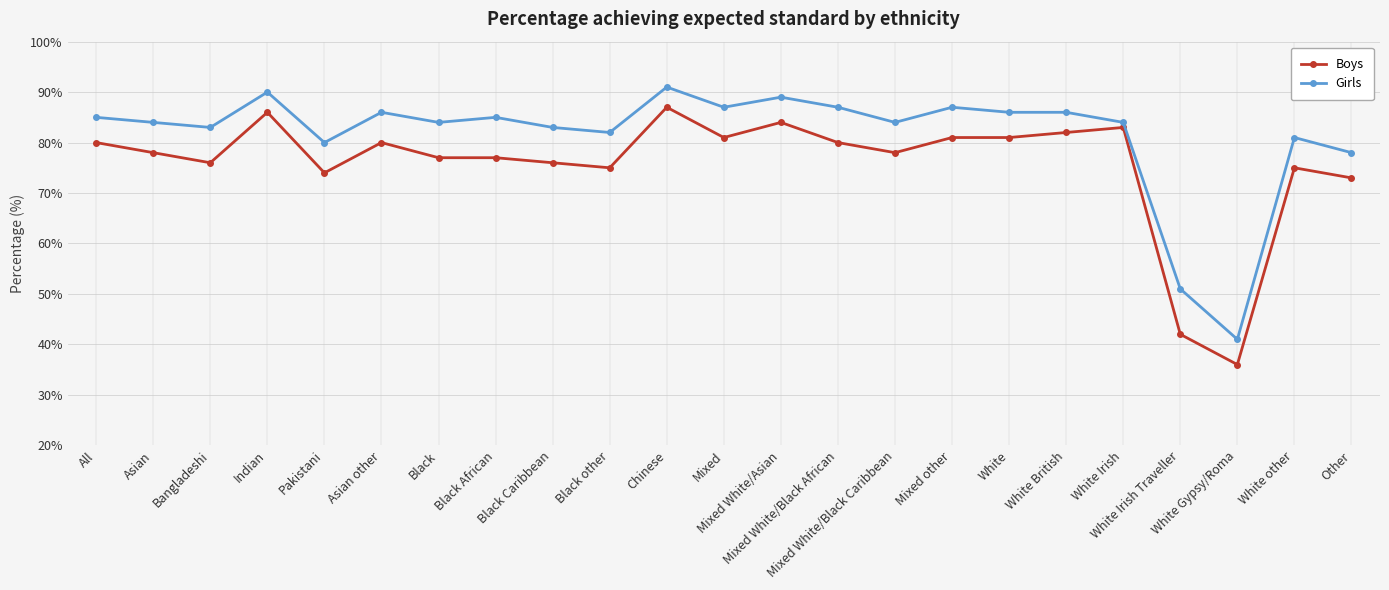

Which series changed the most between Black other and White Irish?

Boys